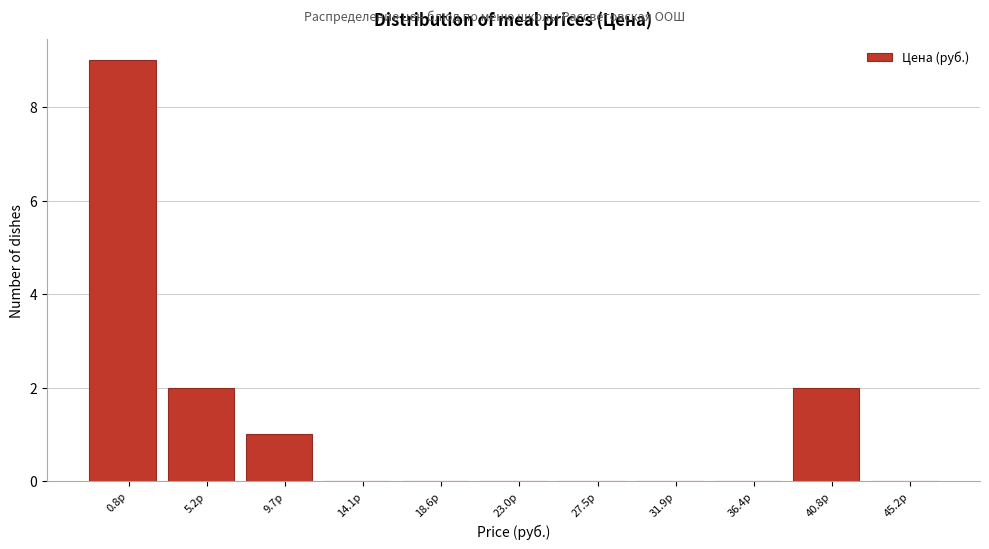

Reading left to right, list all the values displayed in this chart.

0.8р=9	5.2р=2	9.7р=1	14.1р=0	18.6р=0	23.0р=0	27.5р=0	31.9р=0	36.4р=0	40.8р=2	45.2р=0